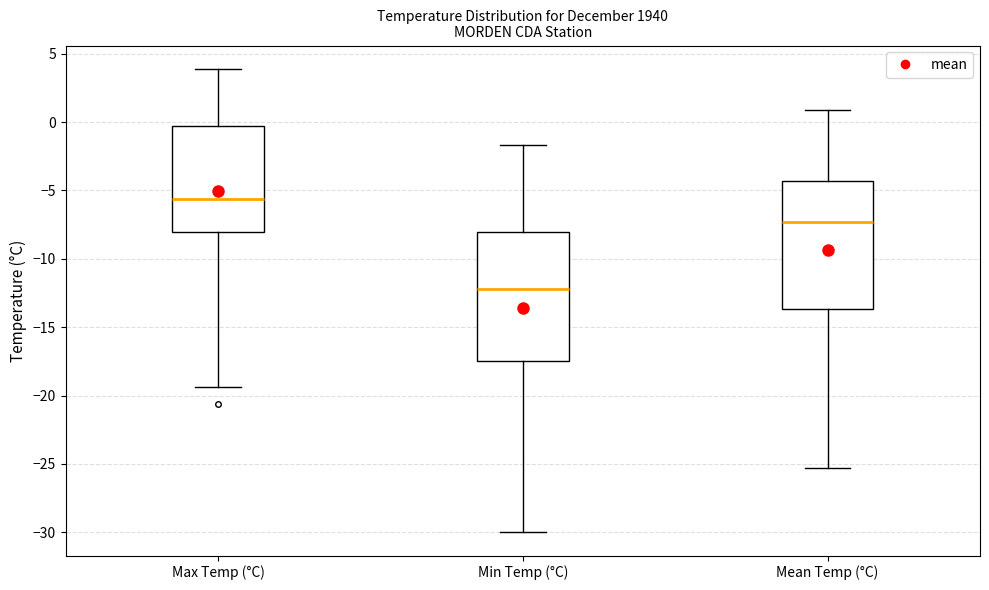

Which box has the highest median line?

Max Temp (°C)